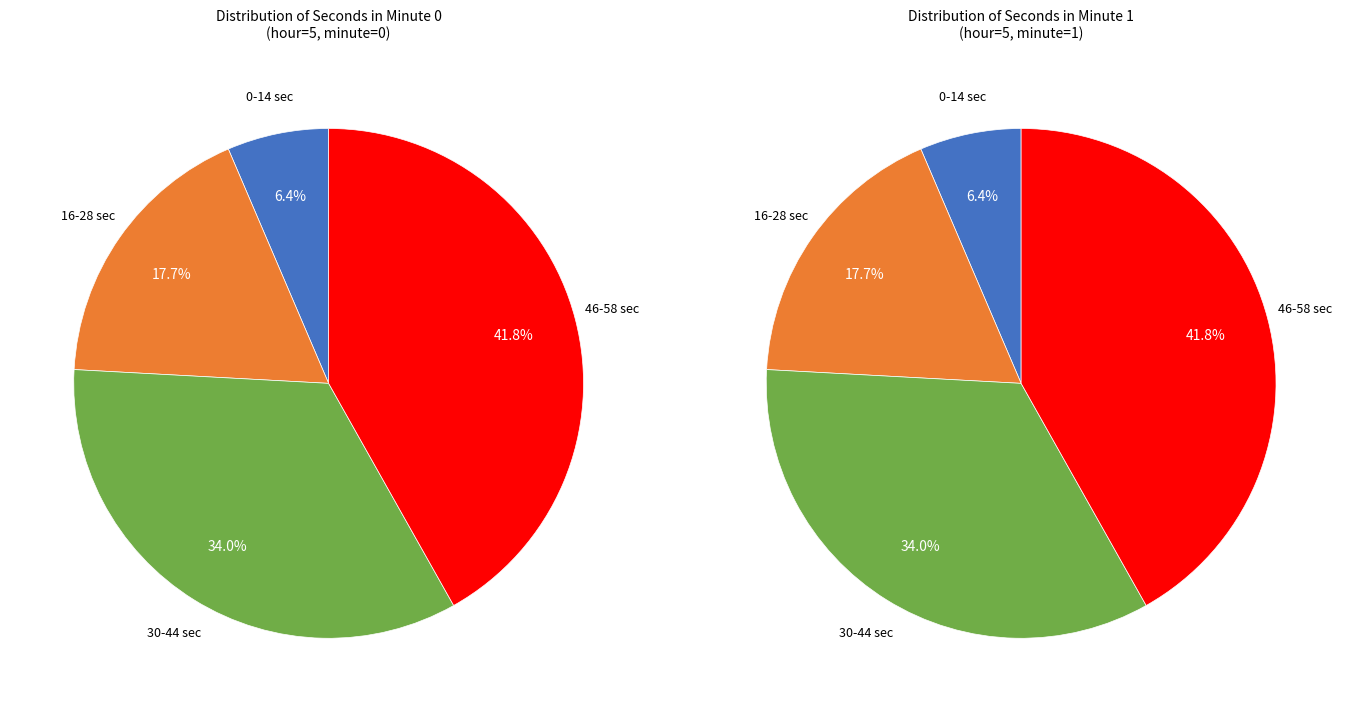

Does 36 represent more than half of the total?

No